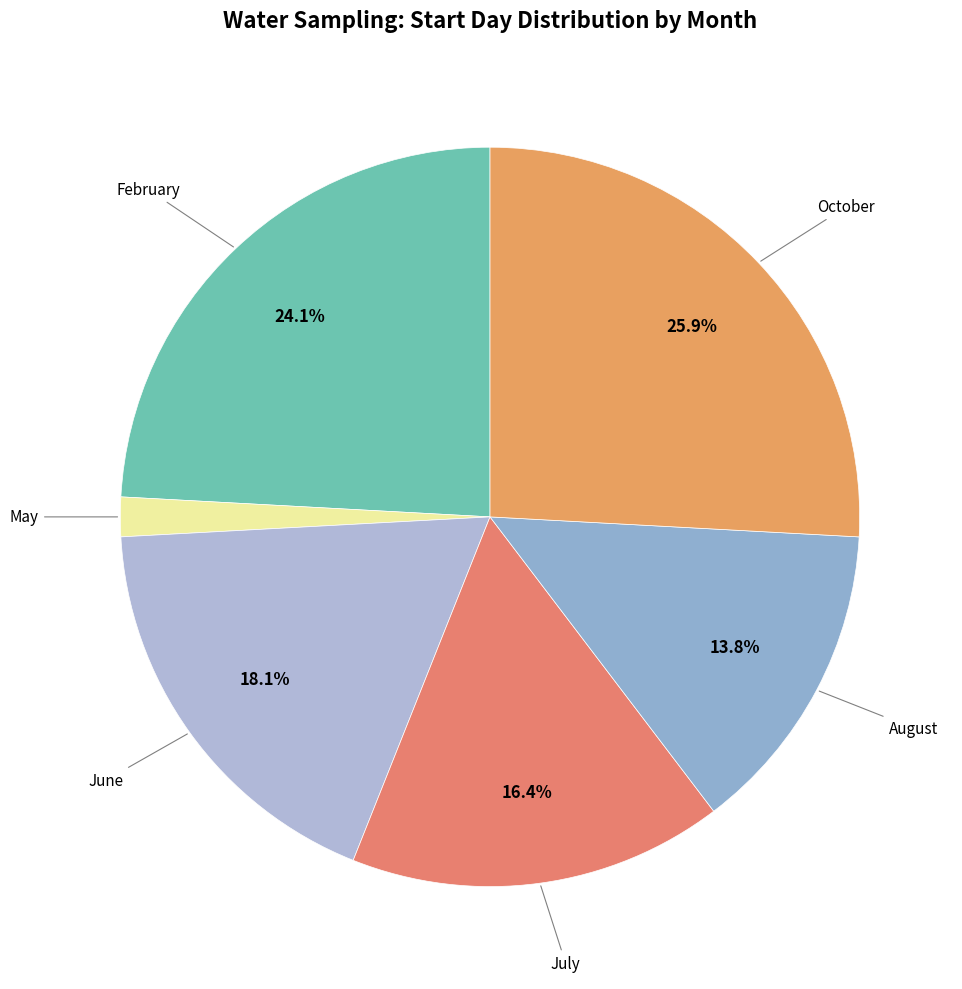

How many slices are in this pie chart?

6